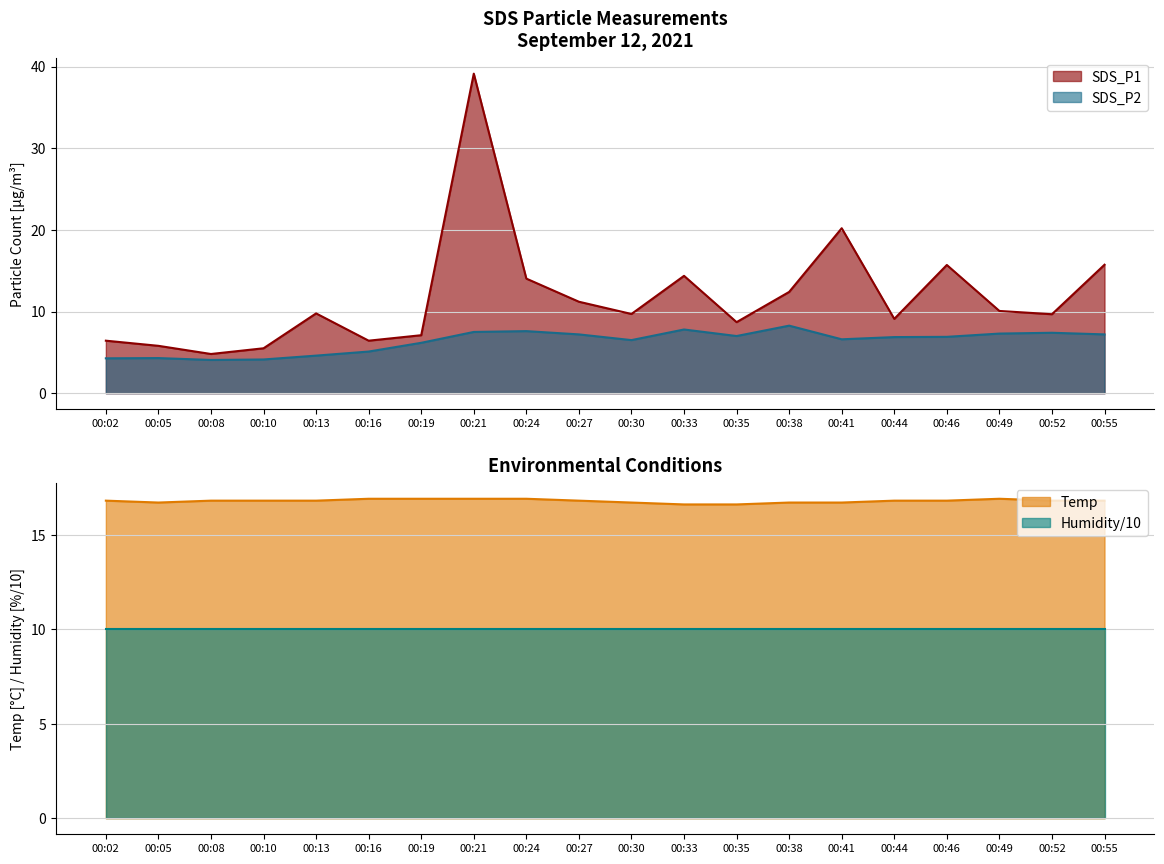

The value of SDS_P2 at 00:10 is 4.1. True or false?

True